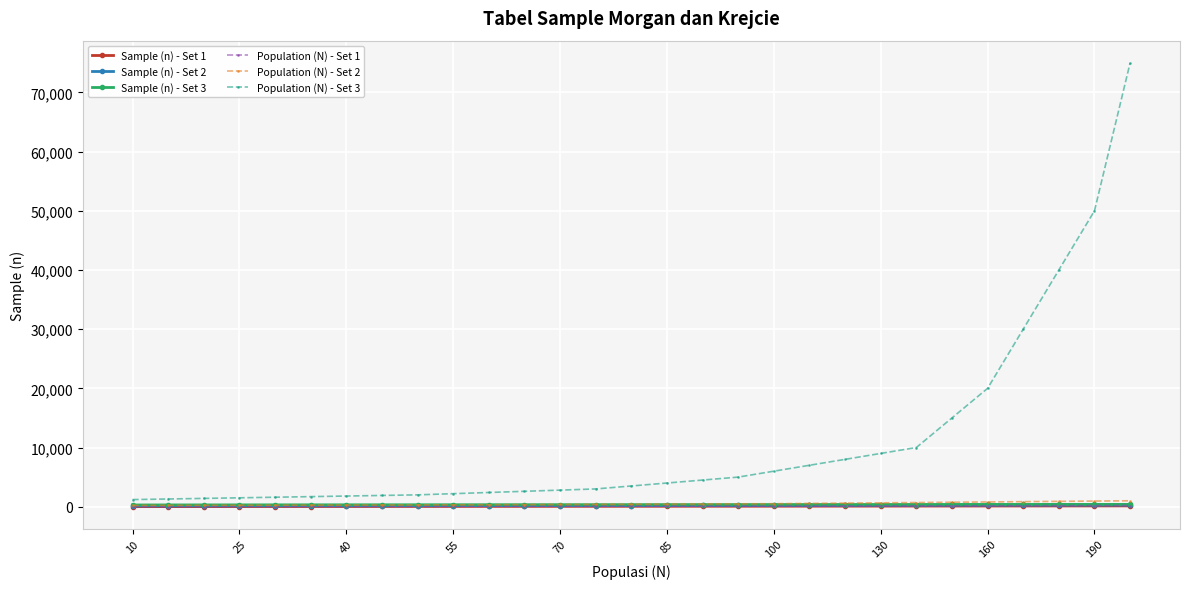

Which series has the largest total across all categories?

Population (N) - Set 3